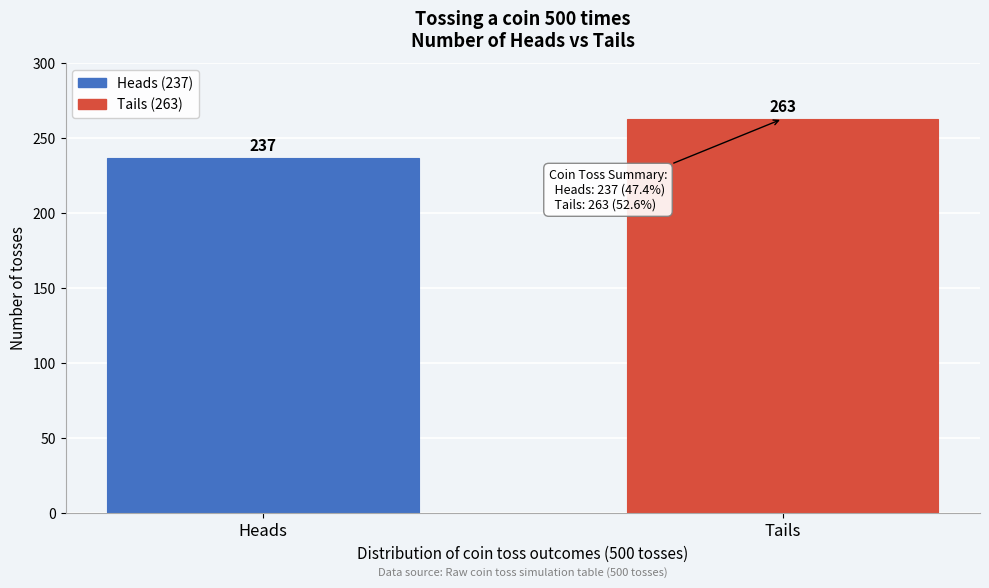

Reading left to right, list all the values displayed in this chart.

237	263